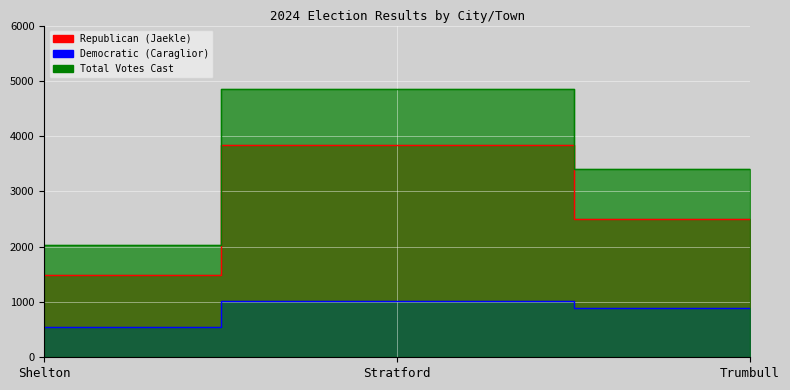

How many data points in Total Votes Cast are less than 3400?

1